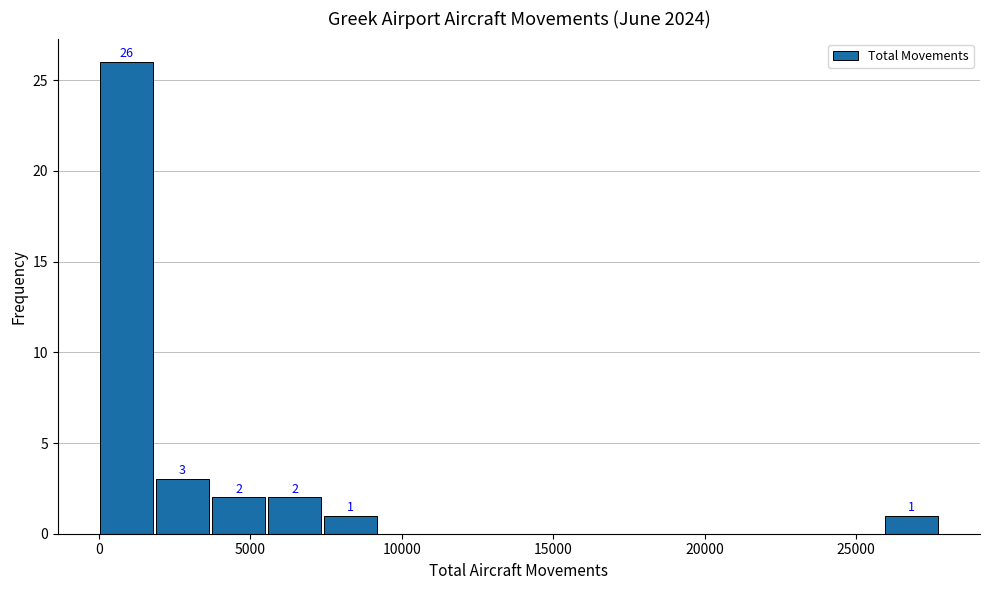

Read against the x-axis, roughly where is the centre of the tallest bar?

1000